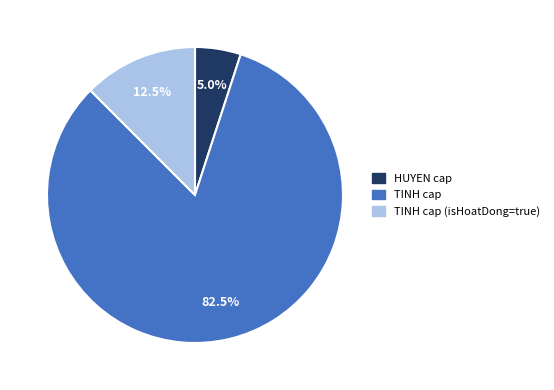

Does any single category account for the majority?

Yes